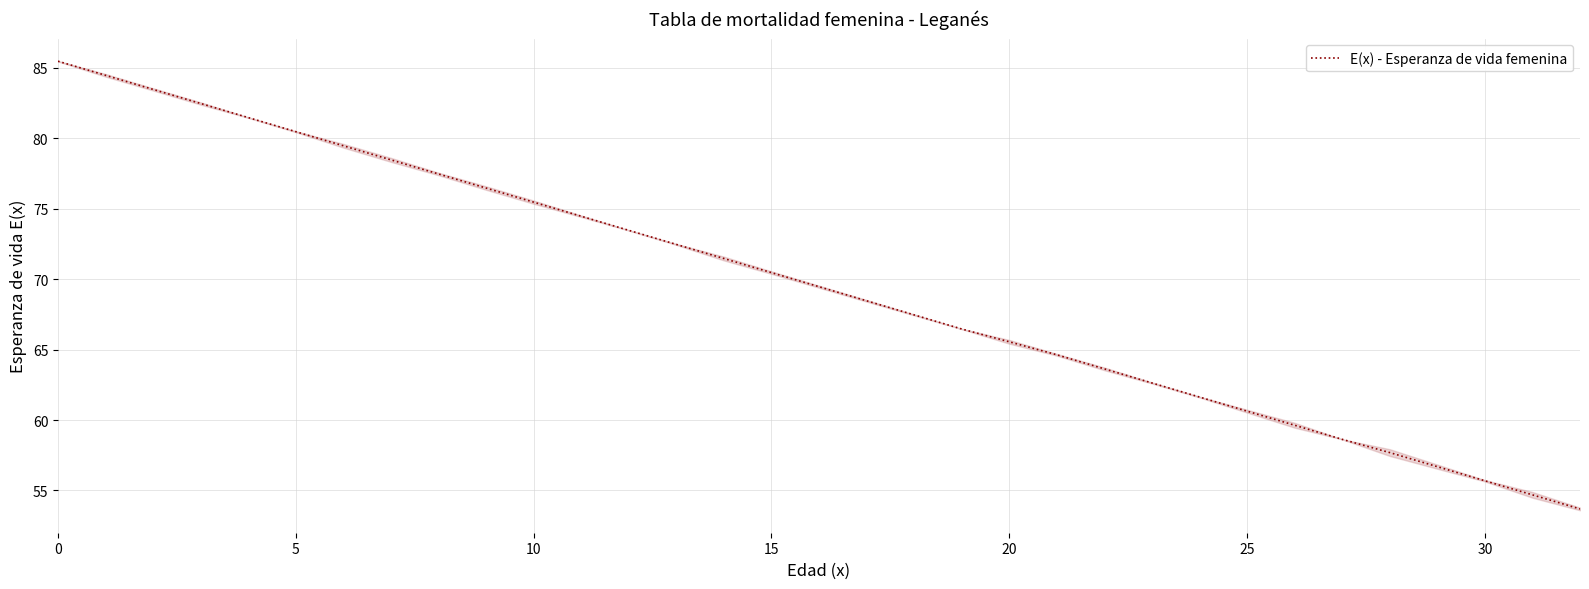

The value of E(x) - Esperanza de vida femenina at 20 is 65.5. True or false?

True